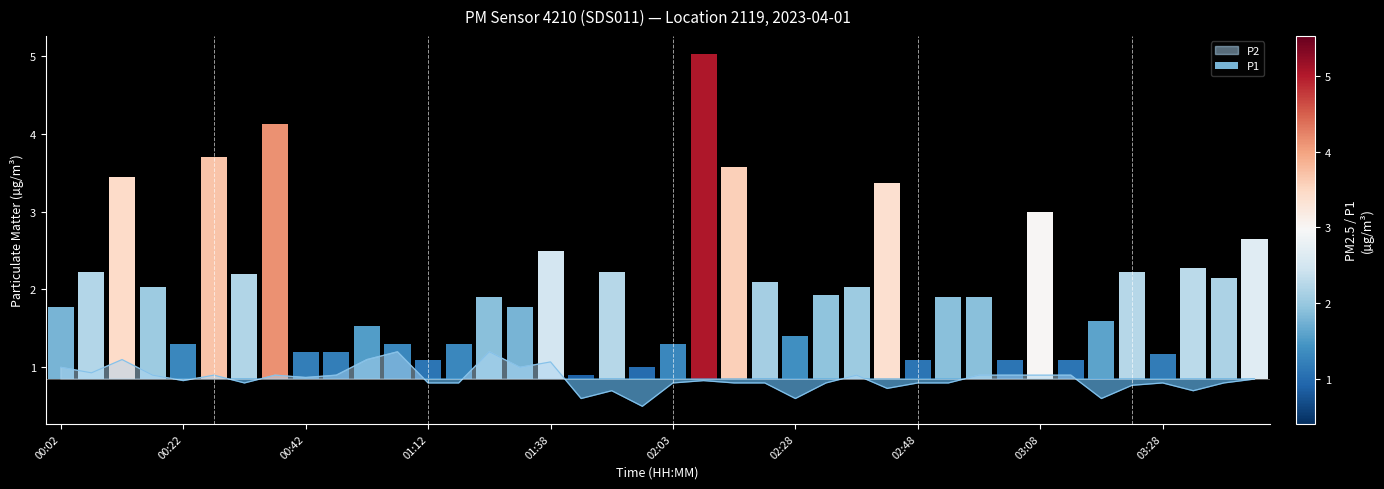

Which label corresponds to the smallest value in the chart?

01:53